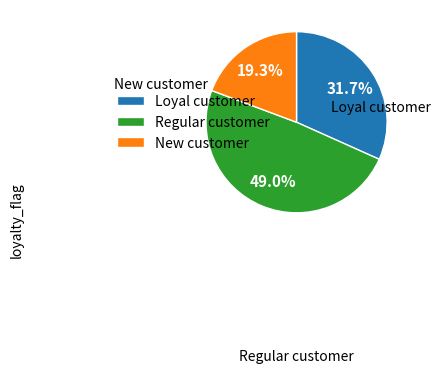

Does any single category account for the majority?

No